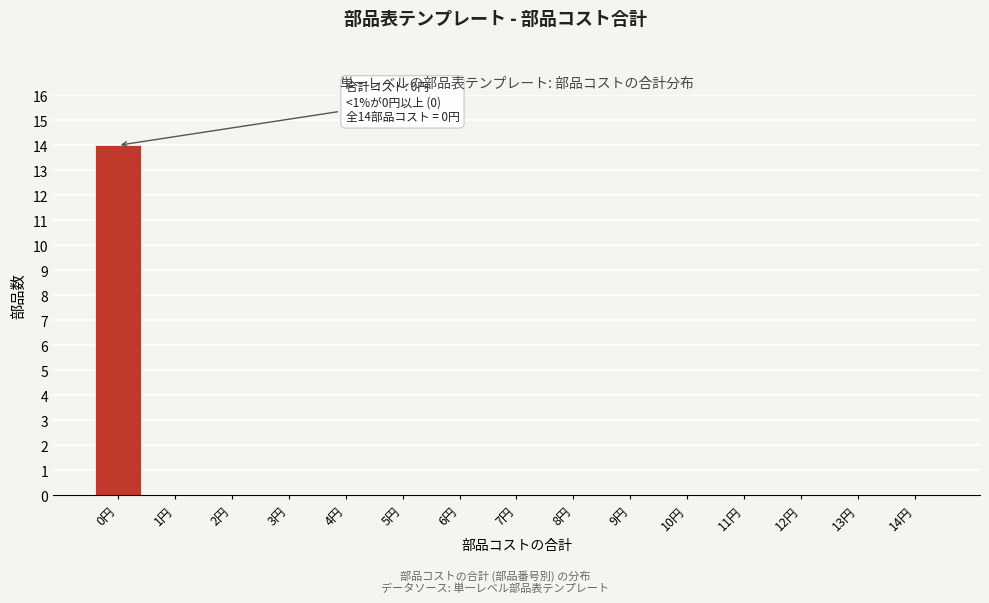

Reading left to right, transcribe all the data shown in this chart.

0円=14	1円=0	2円=0	3円=0	4円=0	5円=0	6円=0	7円=0	8円=0	9円=0	10円=0	11円=0	12円=0	13円=0	14円=0